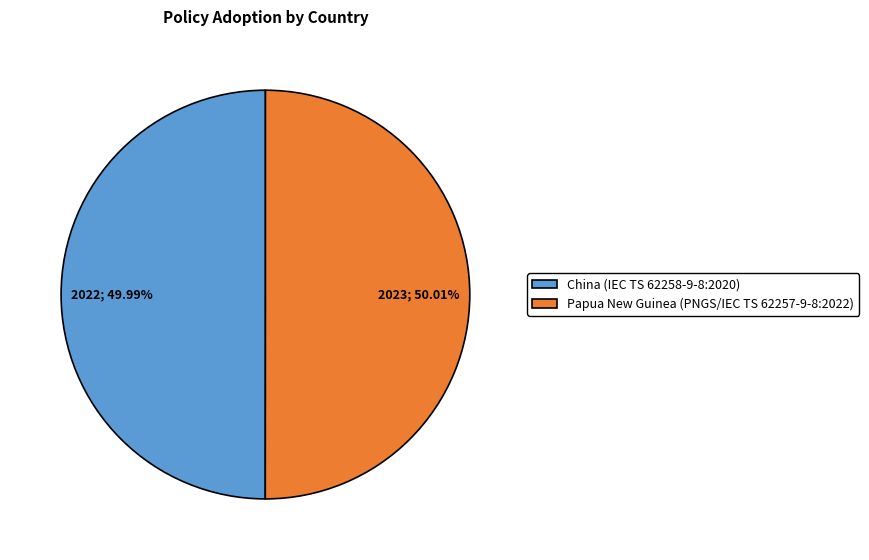

Count the number of slices in the pie.

2